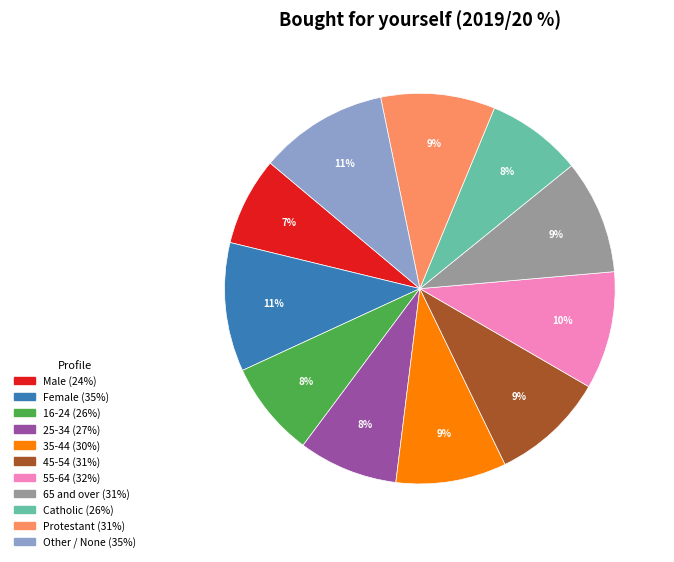

To the nearest percent, what is the difference between the 16-24 and 35-44 slice percentages?

1%